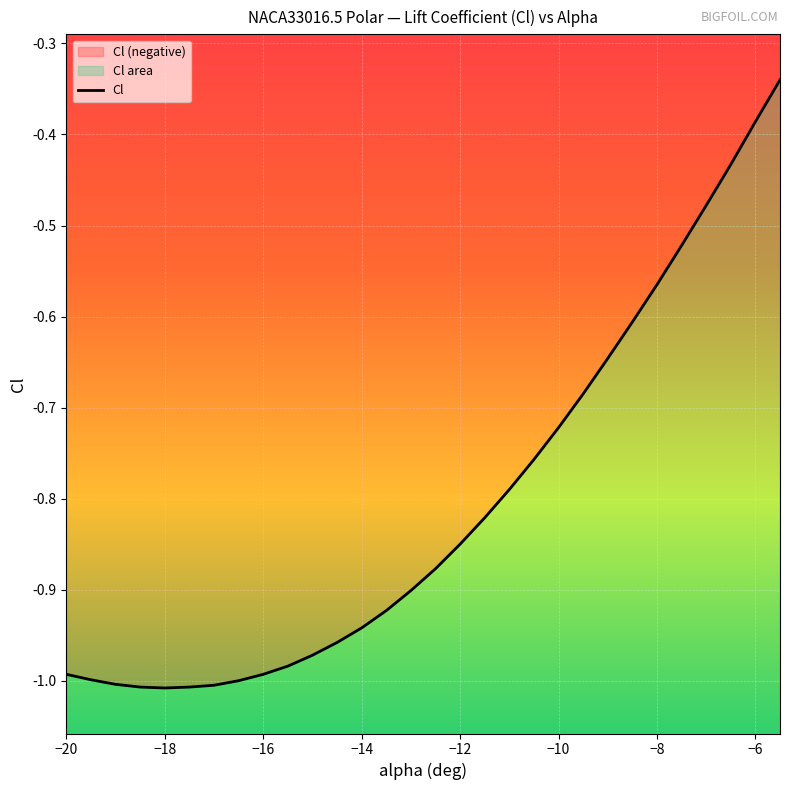

How many lines are shown in the chart?

1